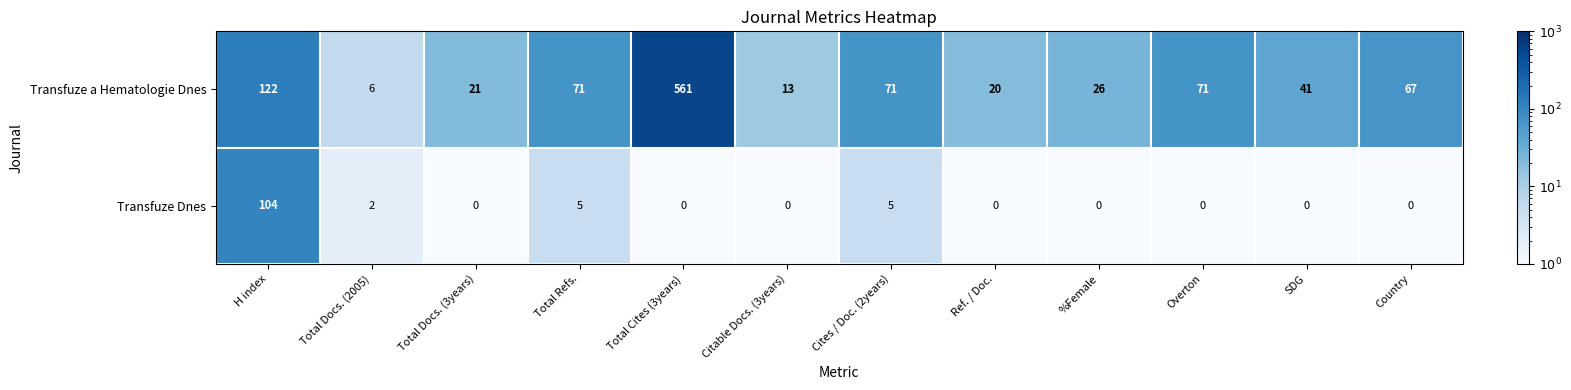

How many data points does each series have?

12